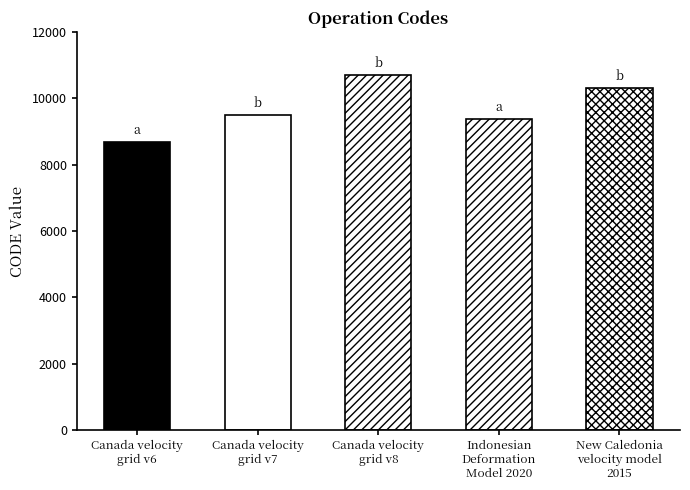

At which label is the value closest to 9691?

Canada velocity
grid v7